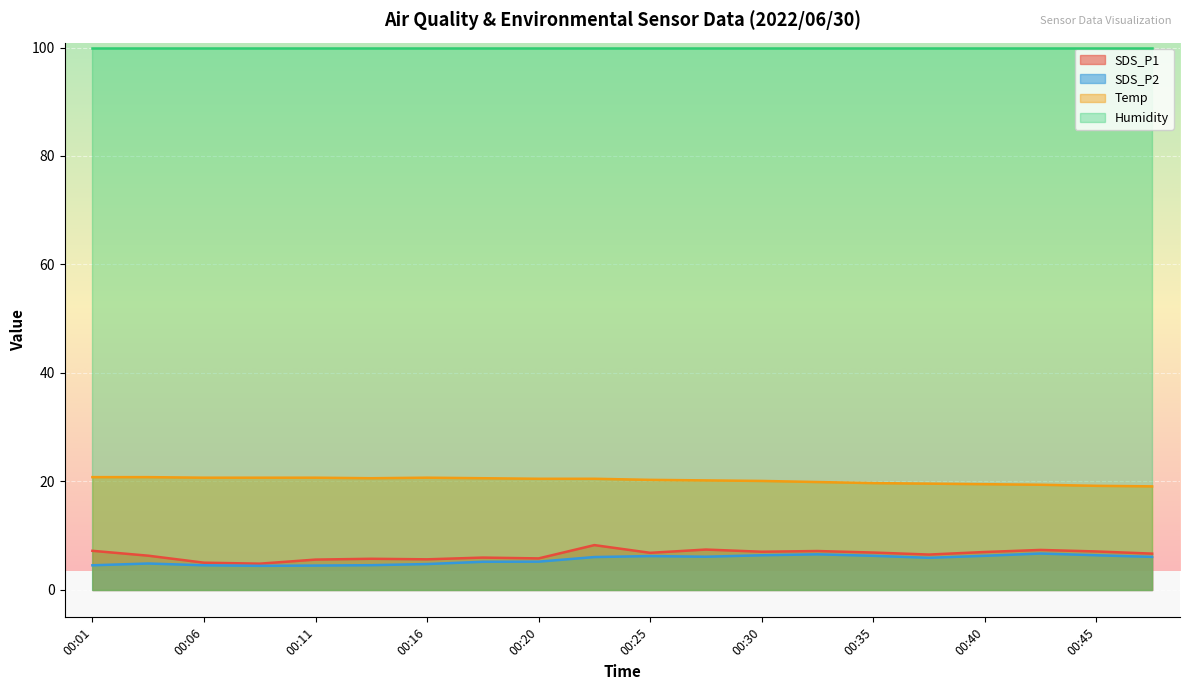

The SDS_P2 series shows 6.4 at 00:30. True or false?

True